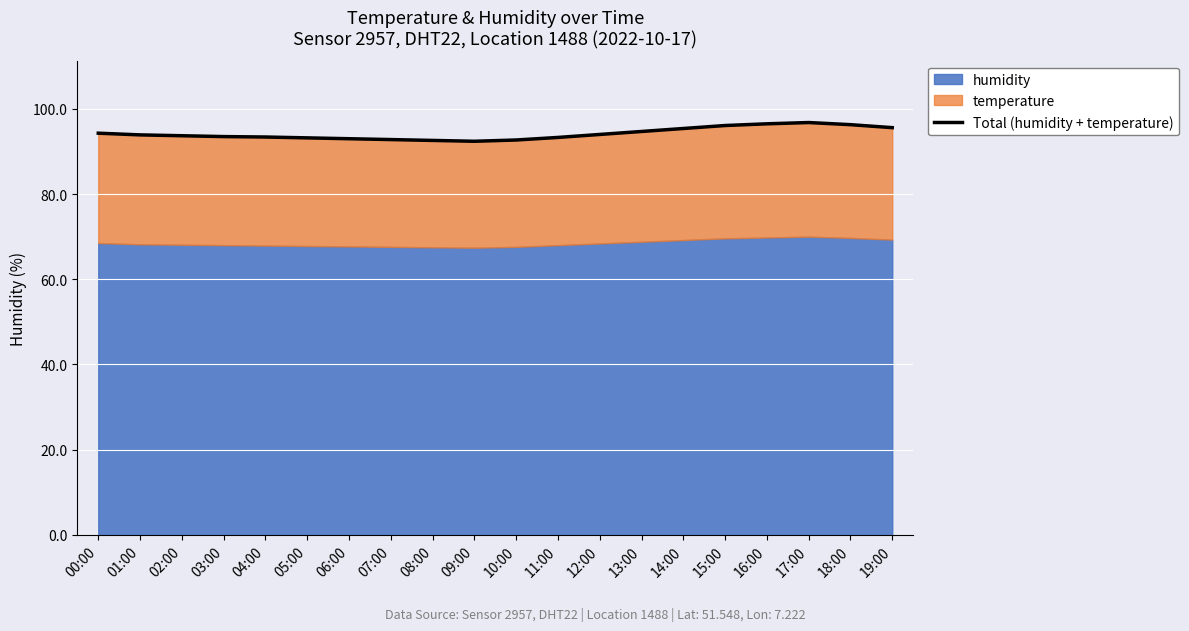

How many lines are shown in the chart?

1